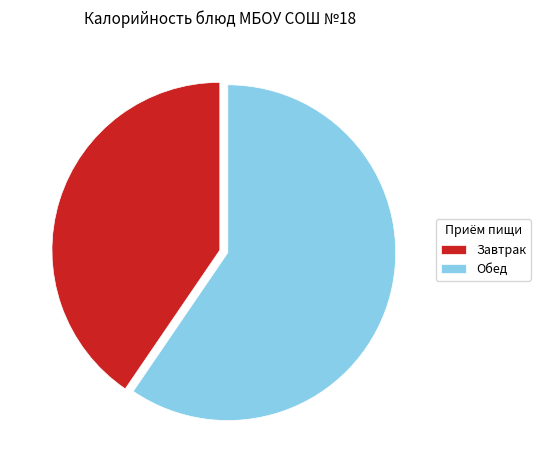

Does Обед account for over 50% of the chart?

Yes